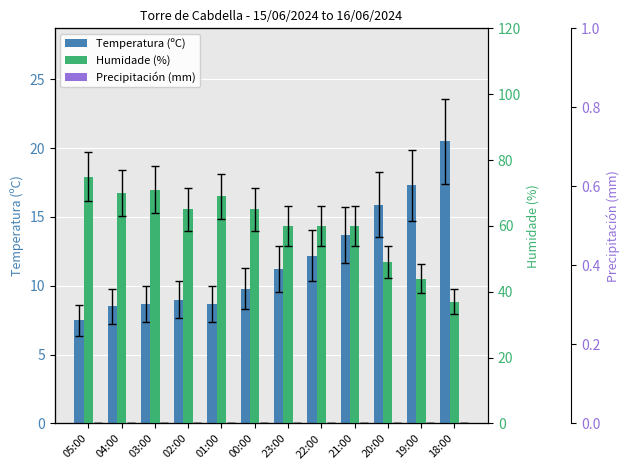

What is the label of the 4th bar from the right?

21:00